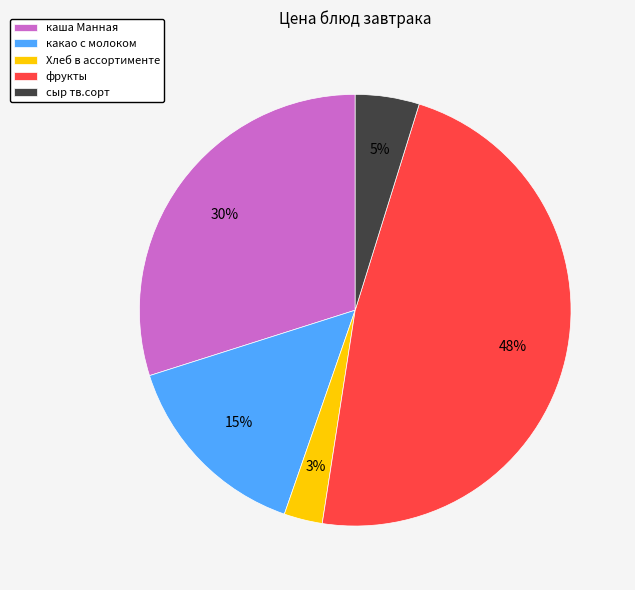

What is the ratio of the value at сыр тв.сорт to the value at какао с молоком?

0.3